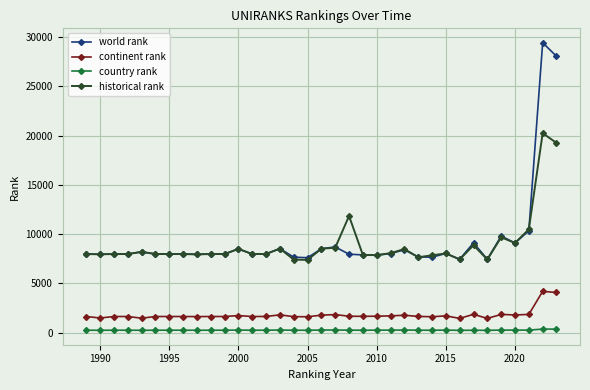

Which series has the widest spread of values?

world rank